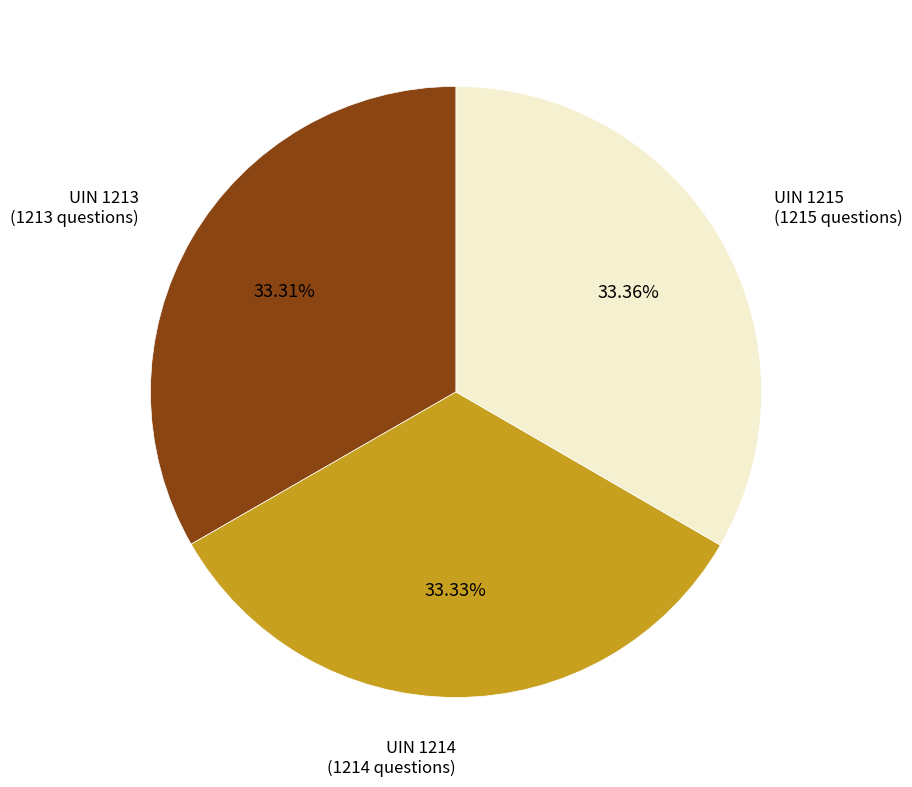

How many segments does this pie chart have?

3